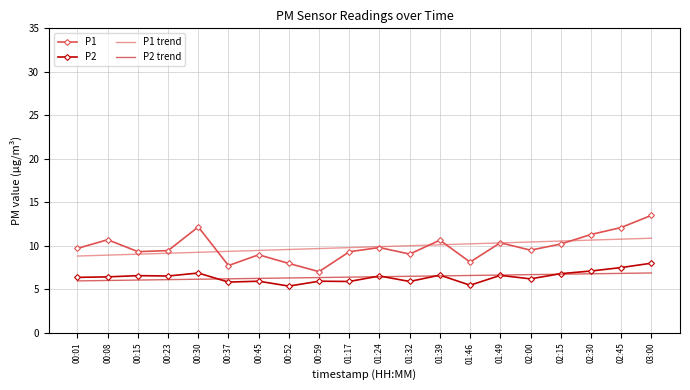

True or false: P1 trend and P2 trend intersect in this chart.

False